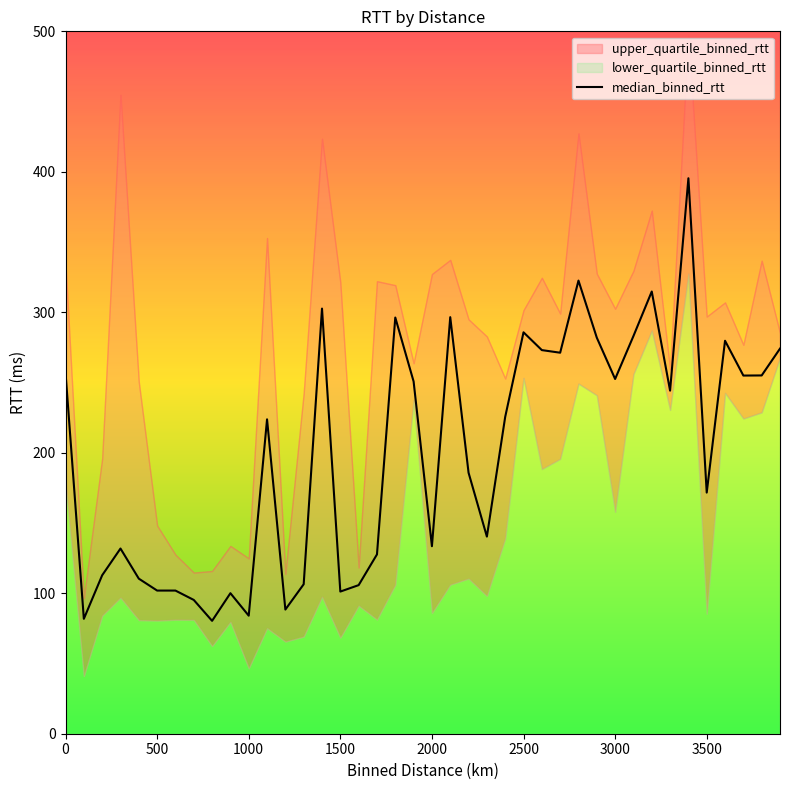

The value of median_binned_rtt at 1500 is 101.2. True or false?

True